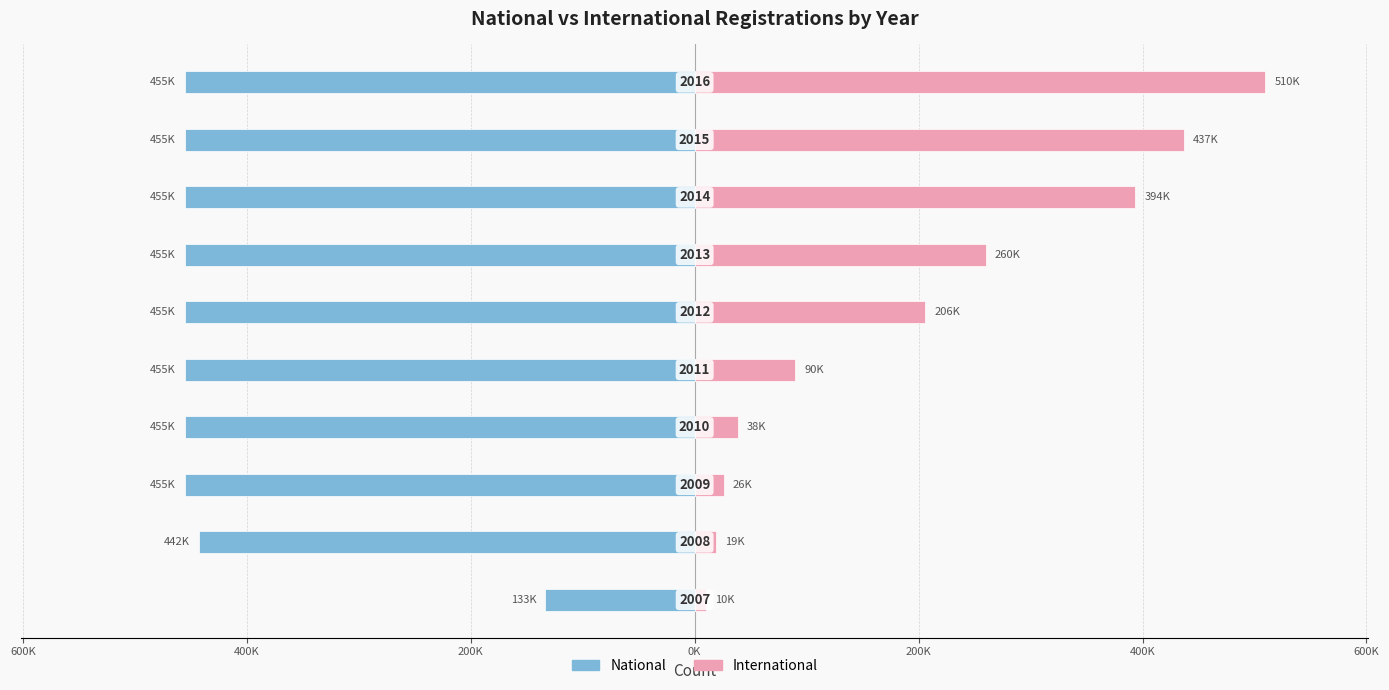

Is the value of national at 400K greater than the value of international at 0K?

No